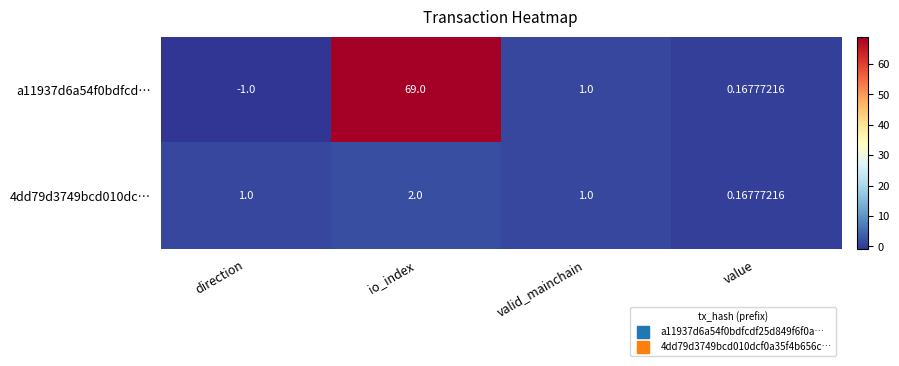

List the labels in order of a11937d6a54f0bdfcd… value, largest first.

io_index, valid_mainchain, value, direction